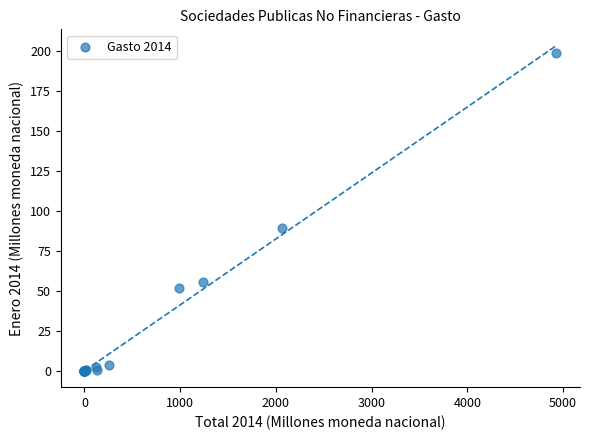

What Y value in the scatter plot is closest to 99?

89.5